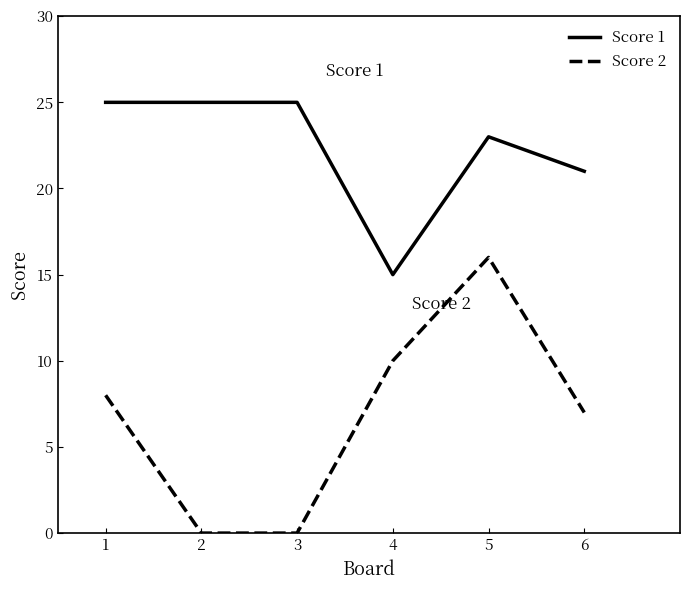

How many distinct data groups are displayed?

2